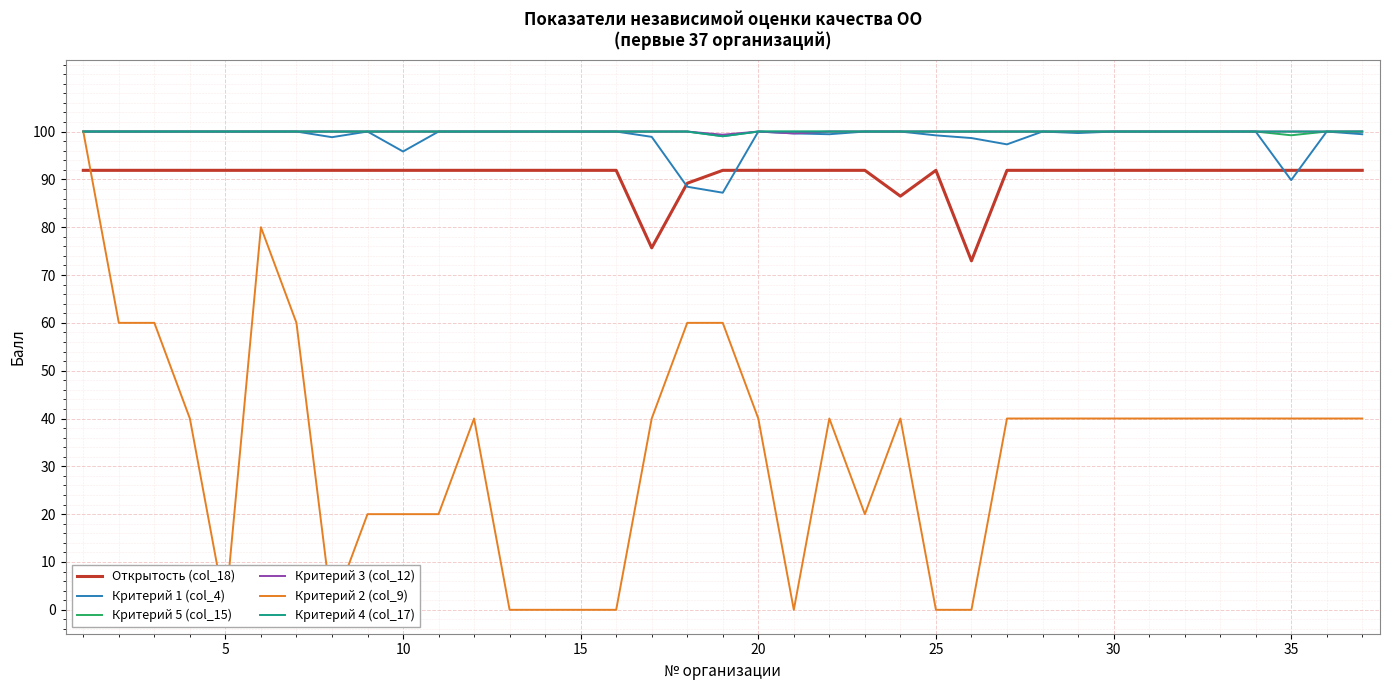

Is it true that Критерий 5 (col_15) equals 100.0 at 30?

True